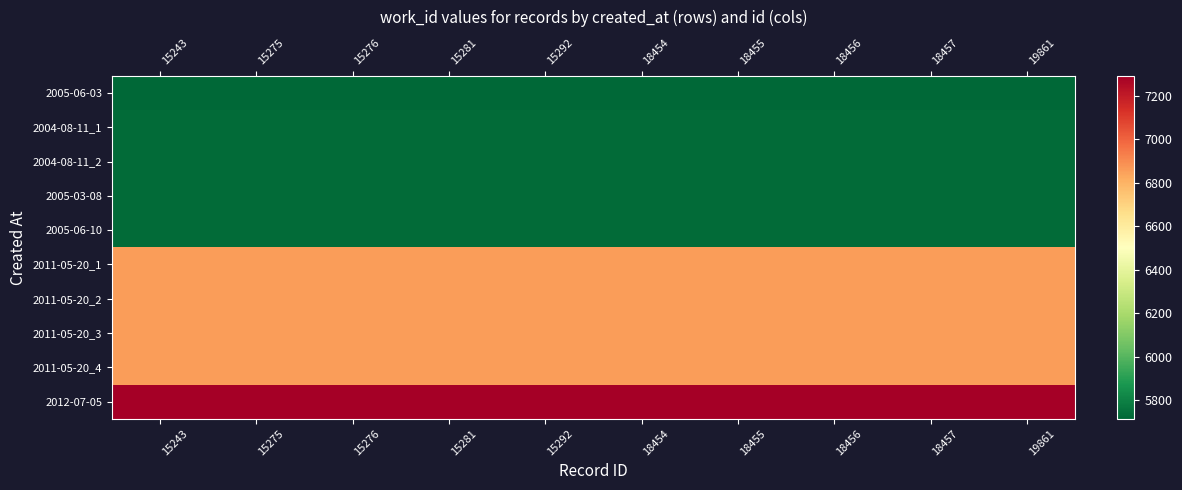

Which series changed the most between 15275 and 18456?

2005-06-03